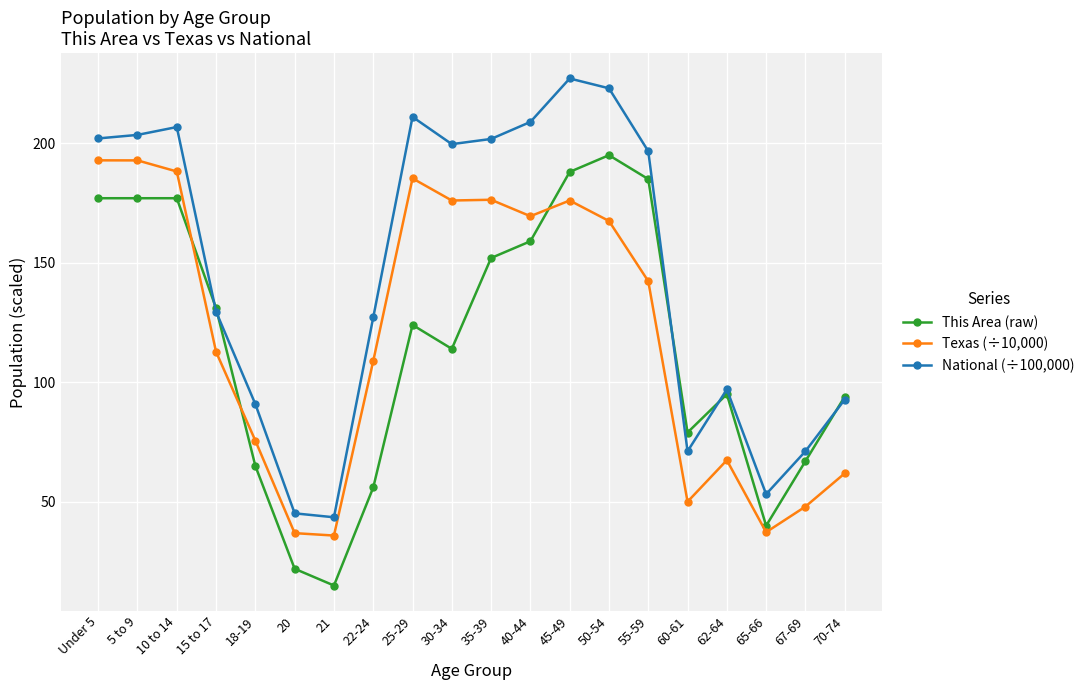

Count the number of categories in the chart.

20